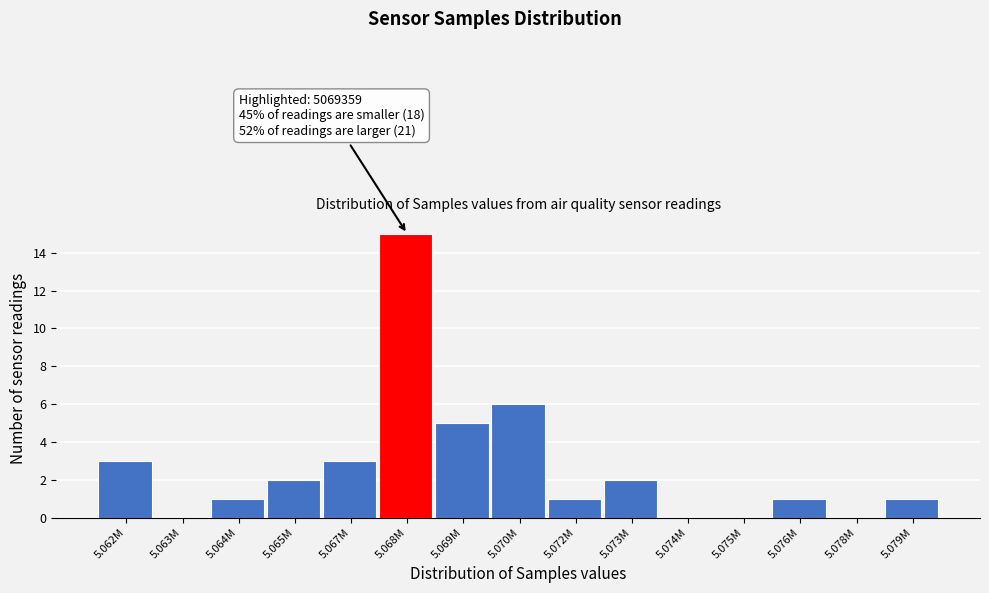

Reading right to left, list all the values displayed in this chart.

5.079M=1	5.078M=0	5.076M=1	5.075M=0	5.074M=0	5.073M=2	5.072M=1	5.070M=6	5.069M=5	5.068M=15	5.067M=3	5.065M=2	5.064M=1	5.063M=0	5.062M=3